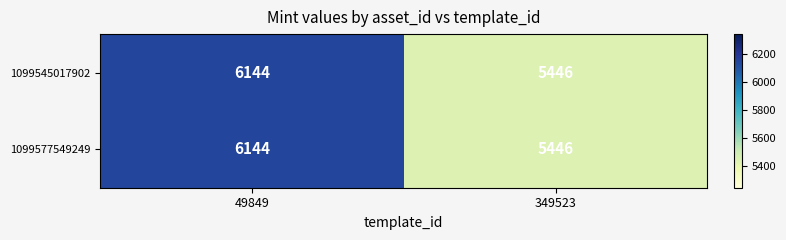

What is the difference between the 1099577549249 values at 49849 and 349523?

698